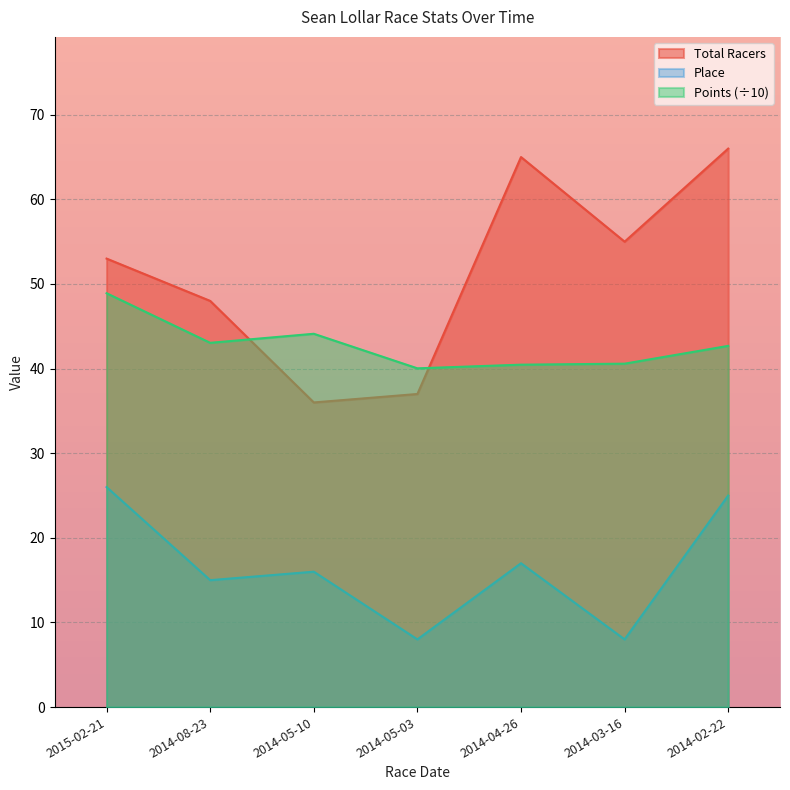

What is the value of the Total Racers point at the 6th from the left?

55.0